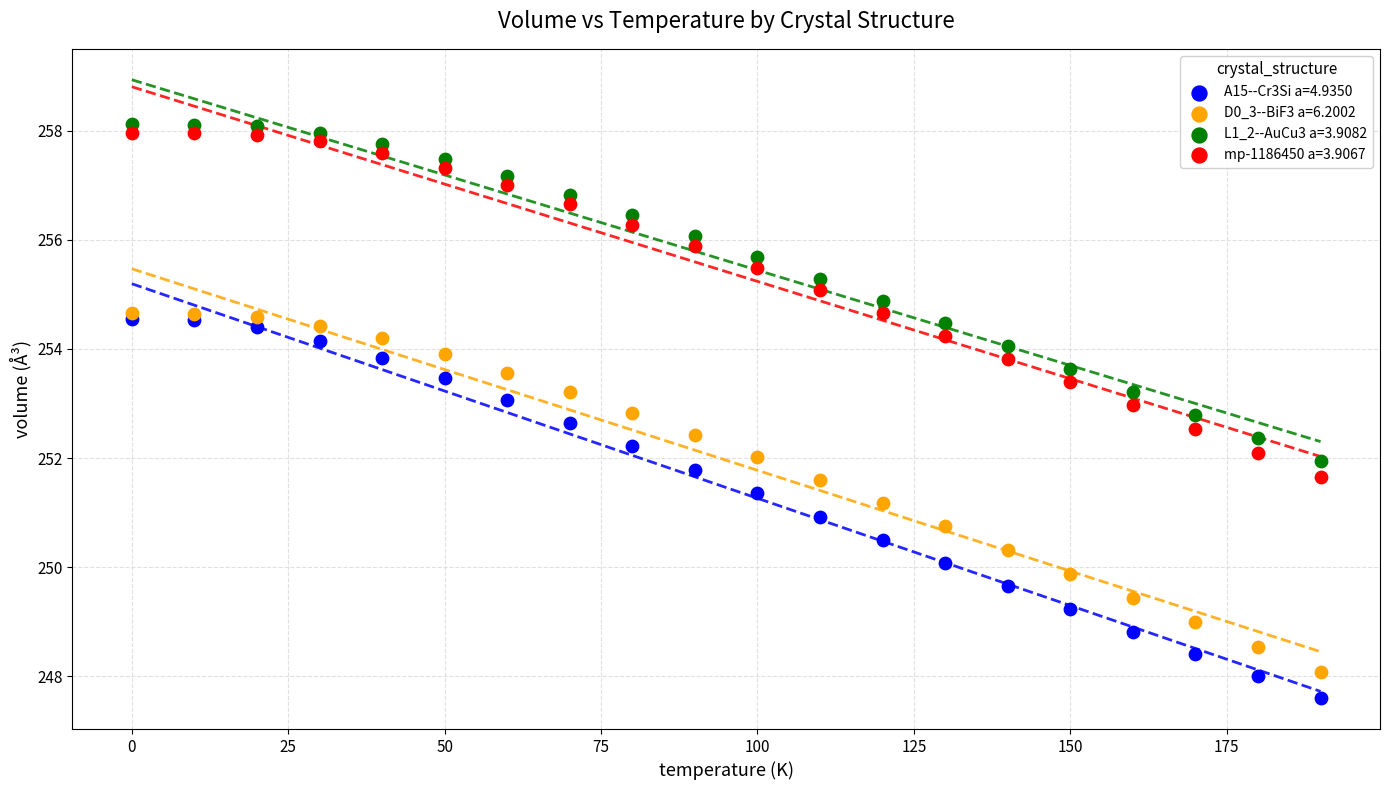

What are all the series names shown in the legend?

A15--Cr3Si a=4.9350, D0_3--BiF3 a=6.2002, L1_2--AuCu3 a=3.9082, mp-1186450 a=3.9067